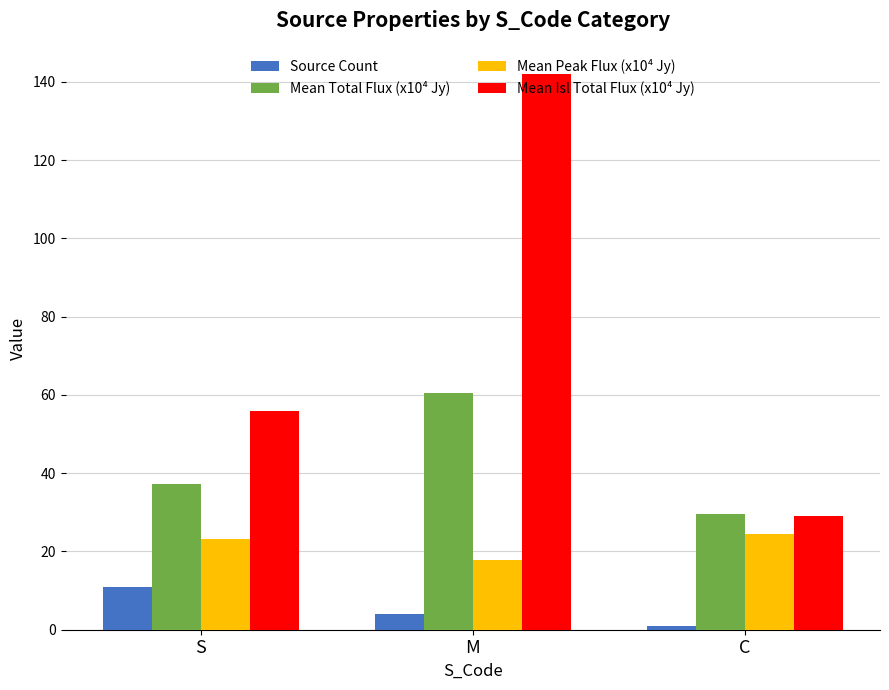

What is the value of the Mean Isl Total Flux (x10⁴ Jy) bar at the 3rd from the left?

29.0